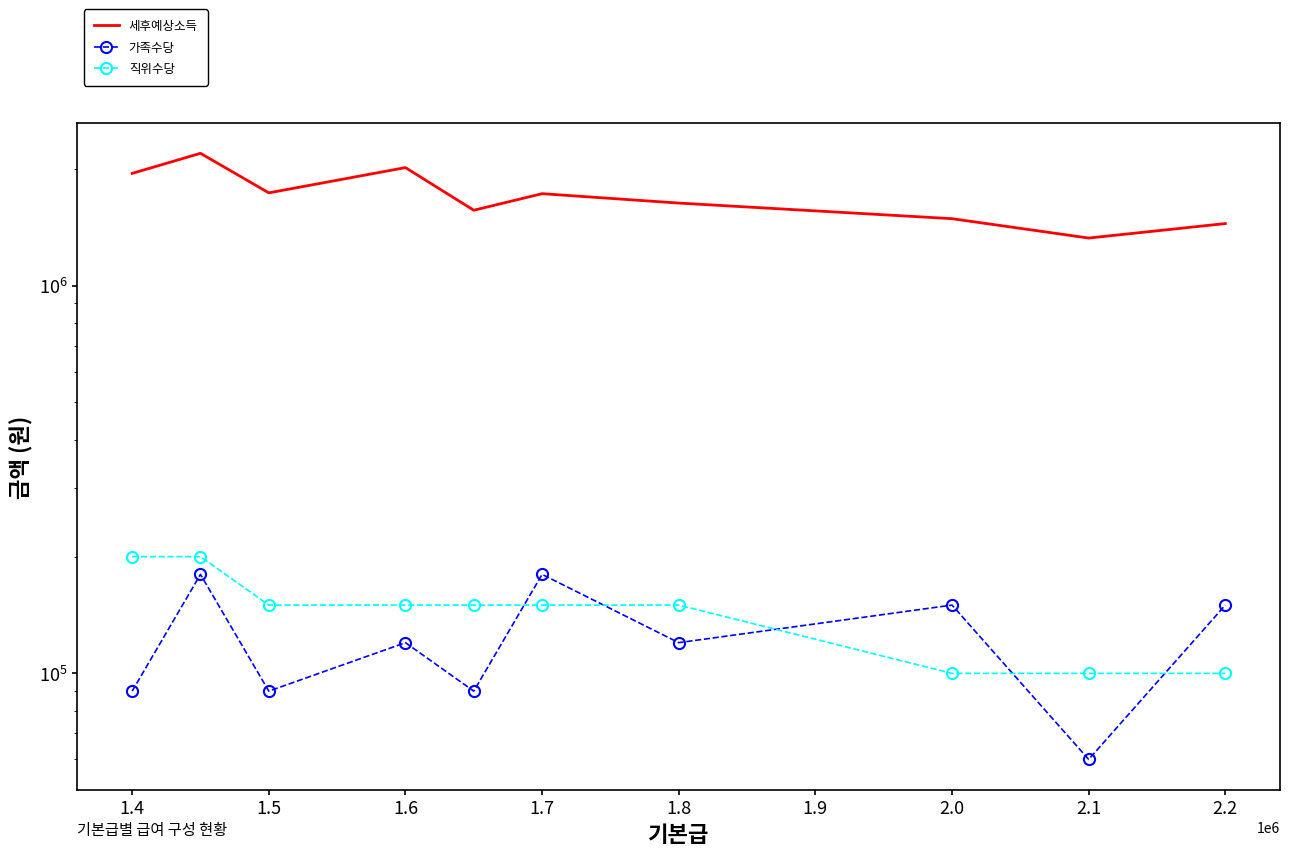

Which series has the largest total across all categories?

세후예상소득